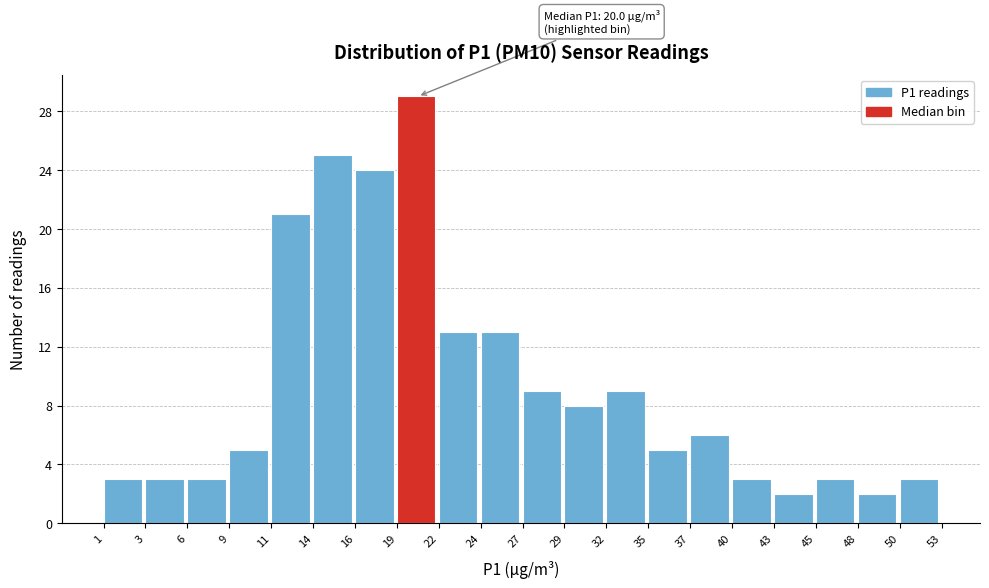

Which range on the x-axis has the tallest bar?

19 to 22